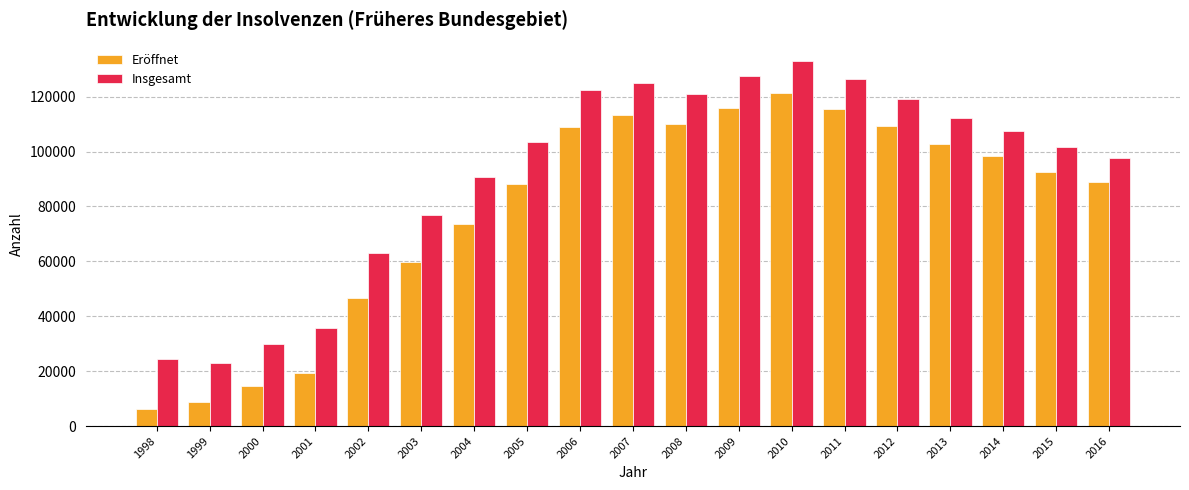

What is the lowest value of the Eröffnet series?

6268